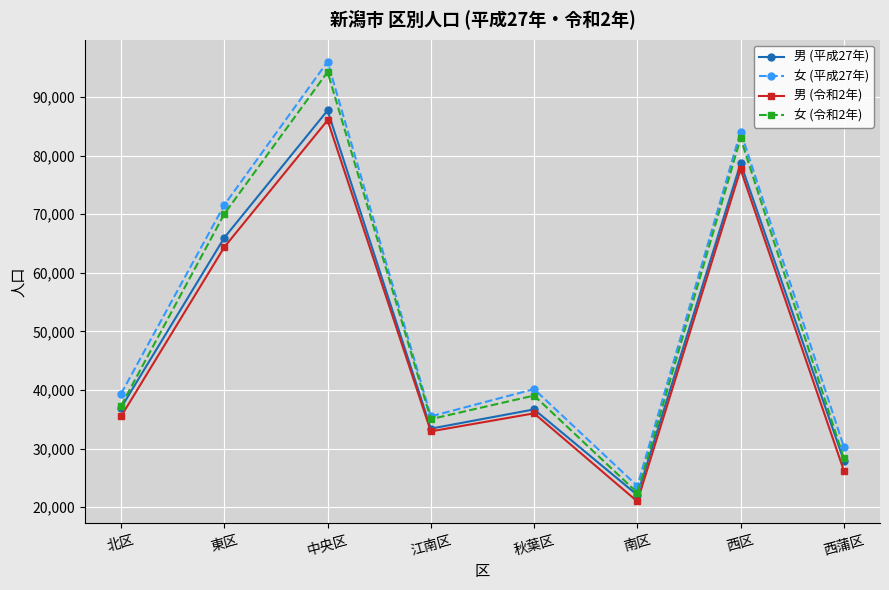

What is the difference between the maximum and minimum values in the 男 (令和2年) series?

65069